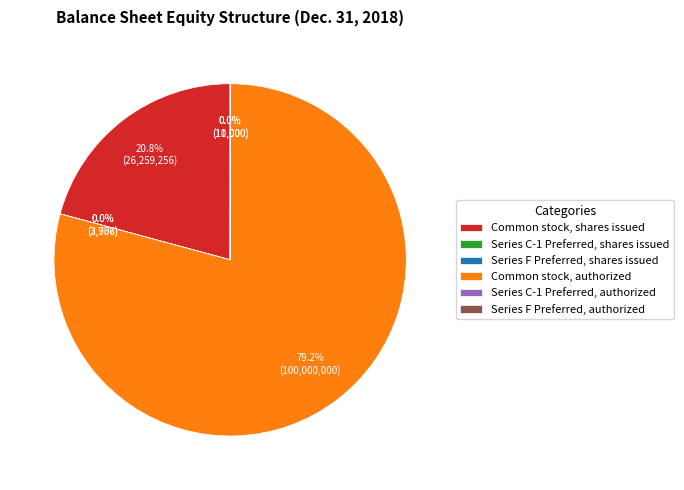

Is it true that Common stock, shares issued is 21% of the pie?

True